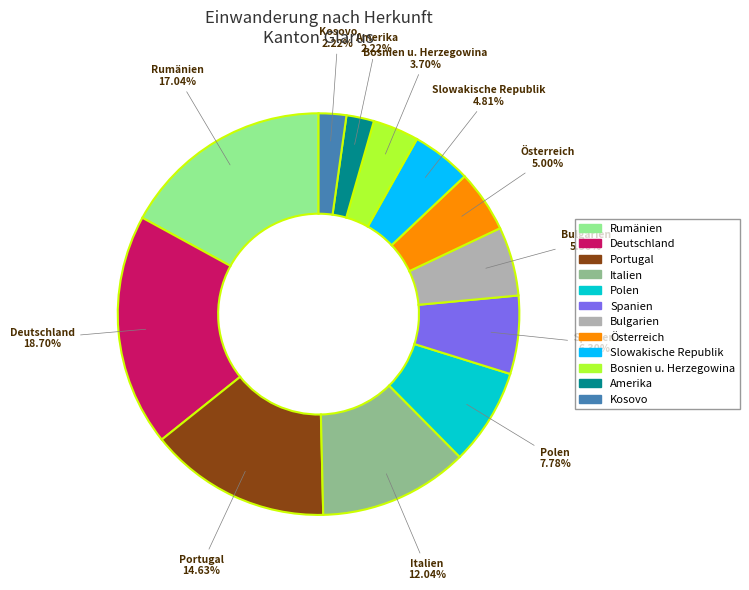

Which has a higher value, Österreich or Portugal?

Portugal